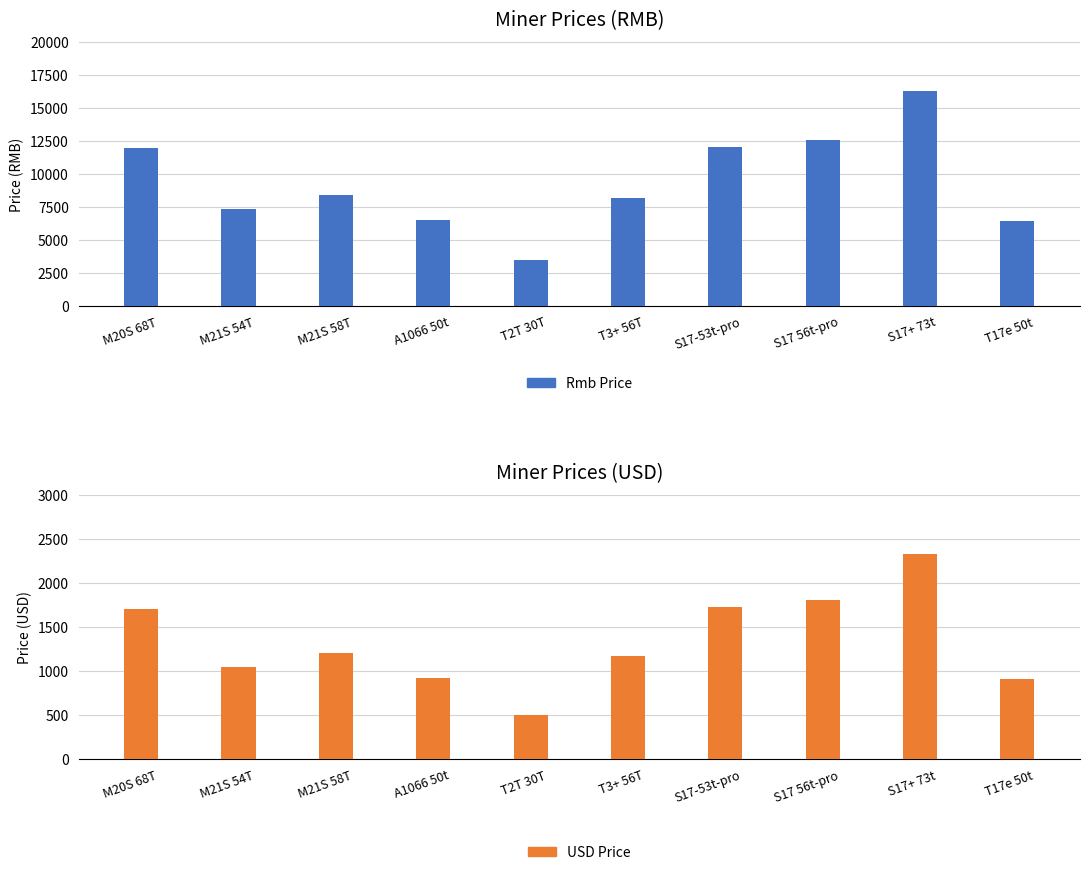

The value of Rmb Price at M21S 54T is 1492.5. True or false?

False